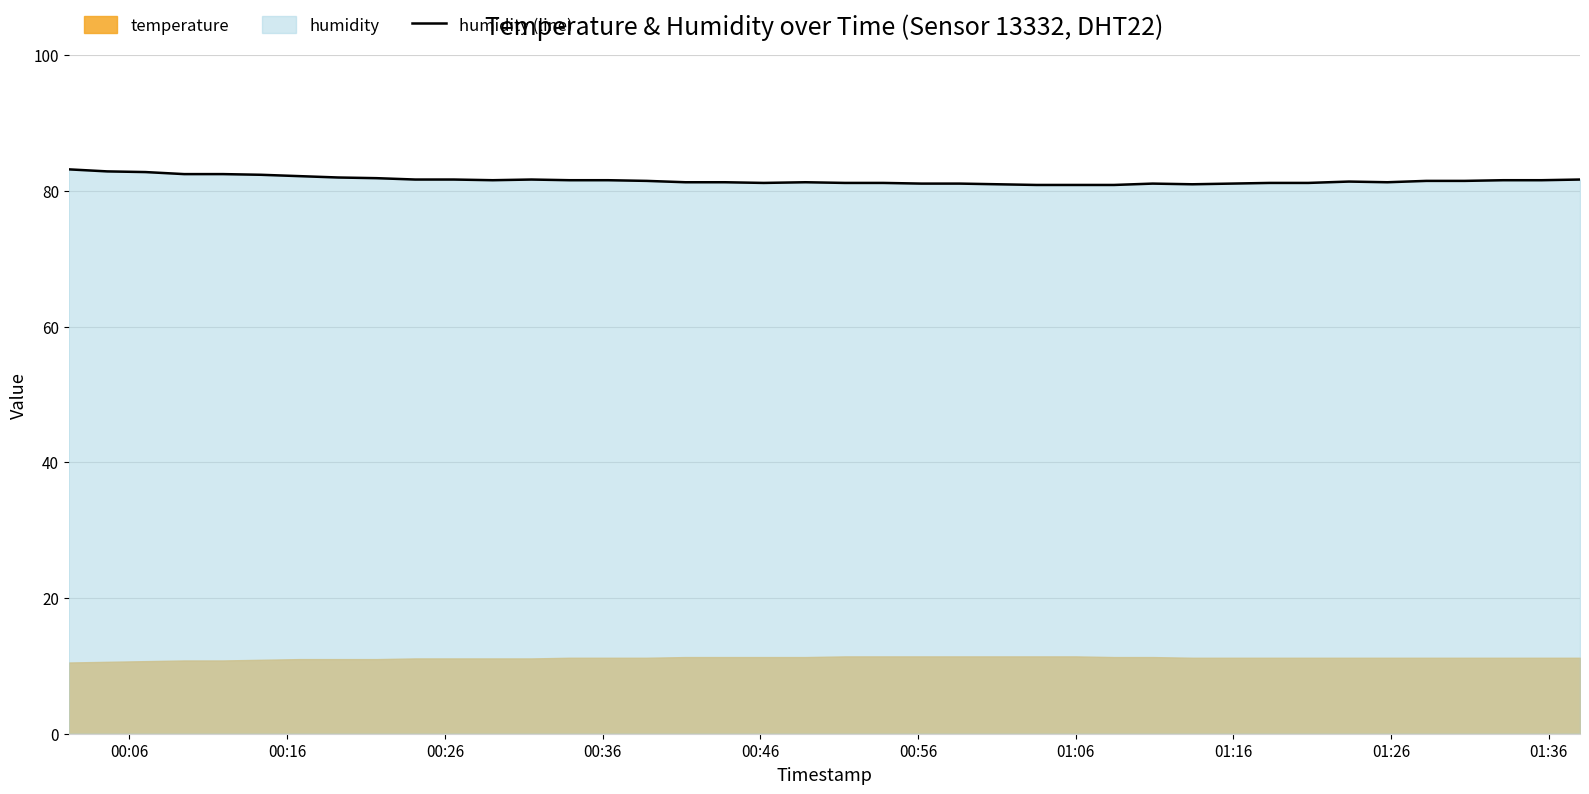

What is the lowest value of the humidity (line) series?

80.9